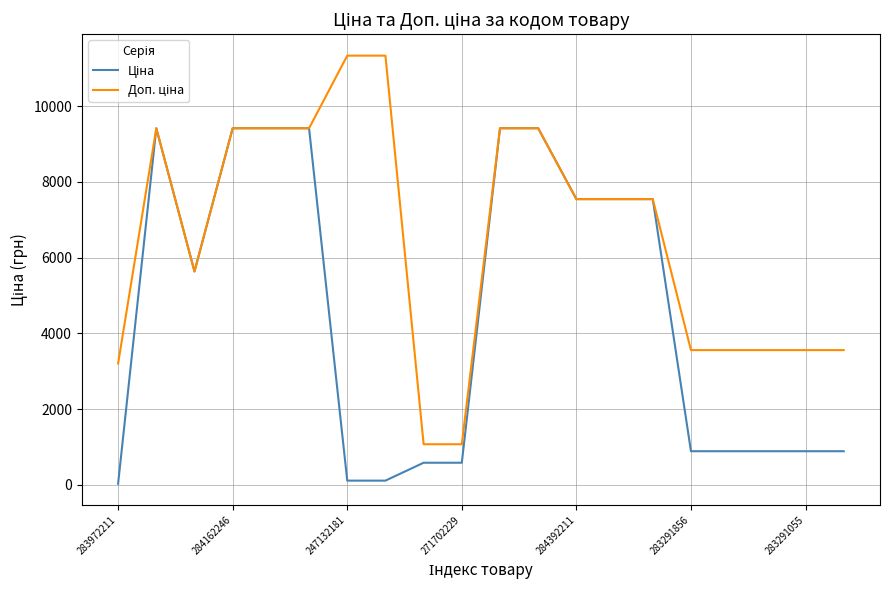

Is this an area chart (filled region under the line)?

No